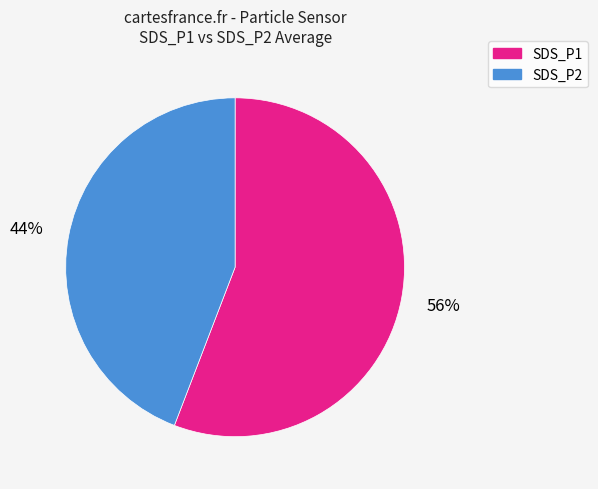

Which category has the smallest portion of the pie?

SDS_P2